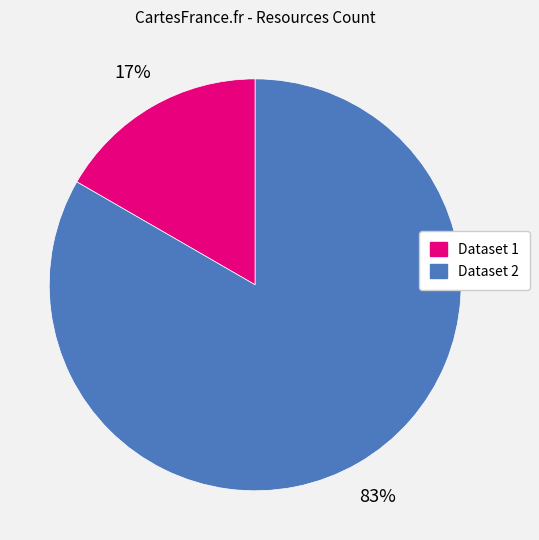

True or false: Dataset 1 accounts for 27% of the total.

False